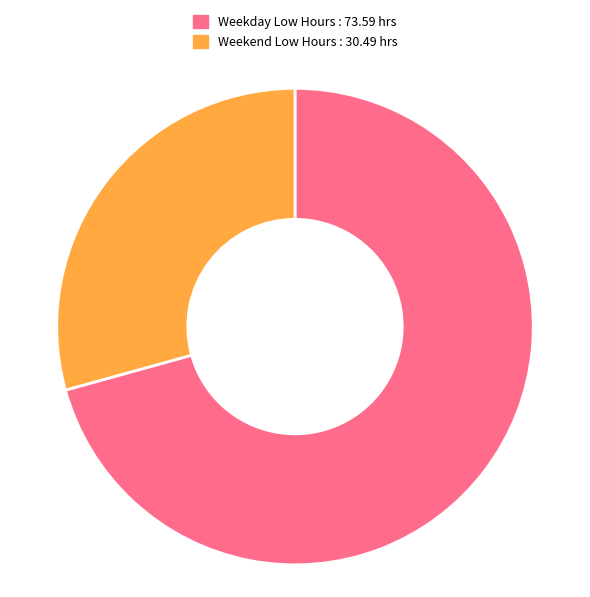

True or false: Weekend Low Hours : 30.49 hrs accounts for 29% of the total.

True